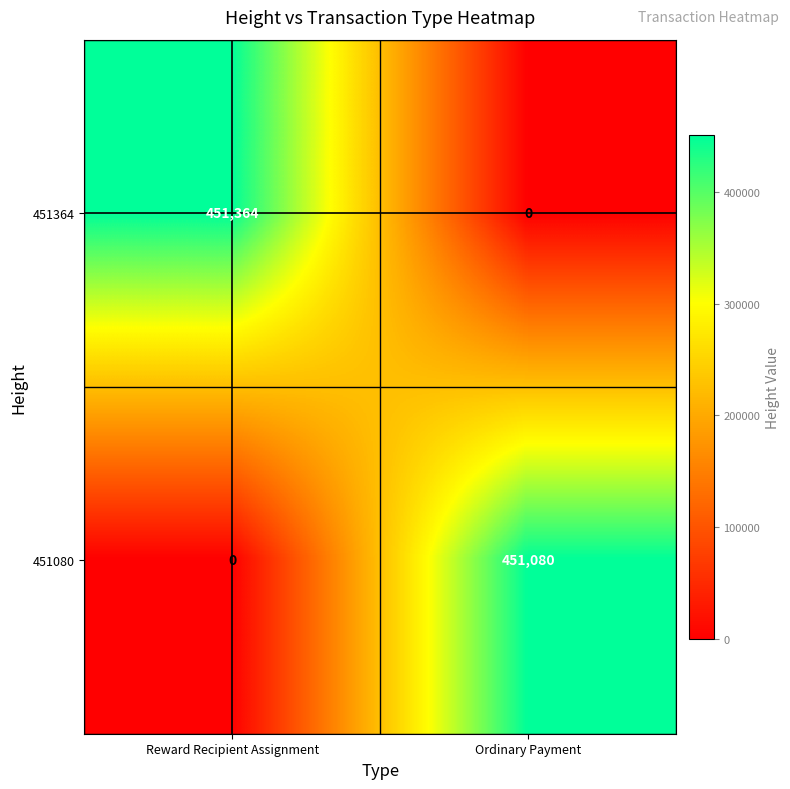

At Reward Recipient Assignment, list the series in order from largest to smallest.

451364, 451080